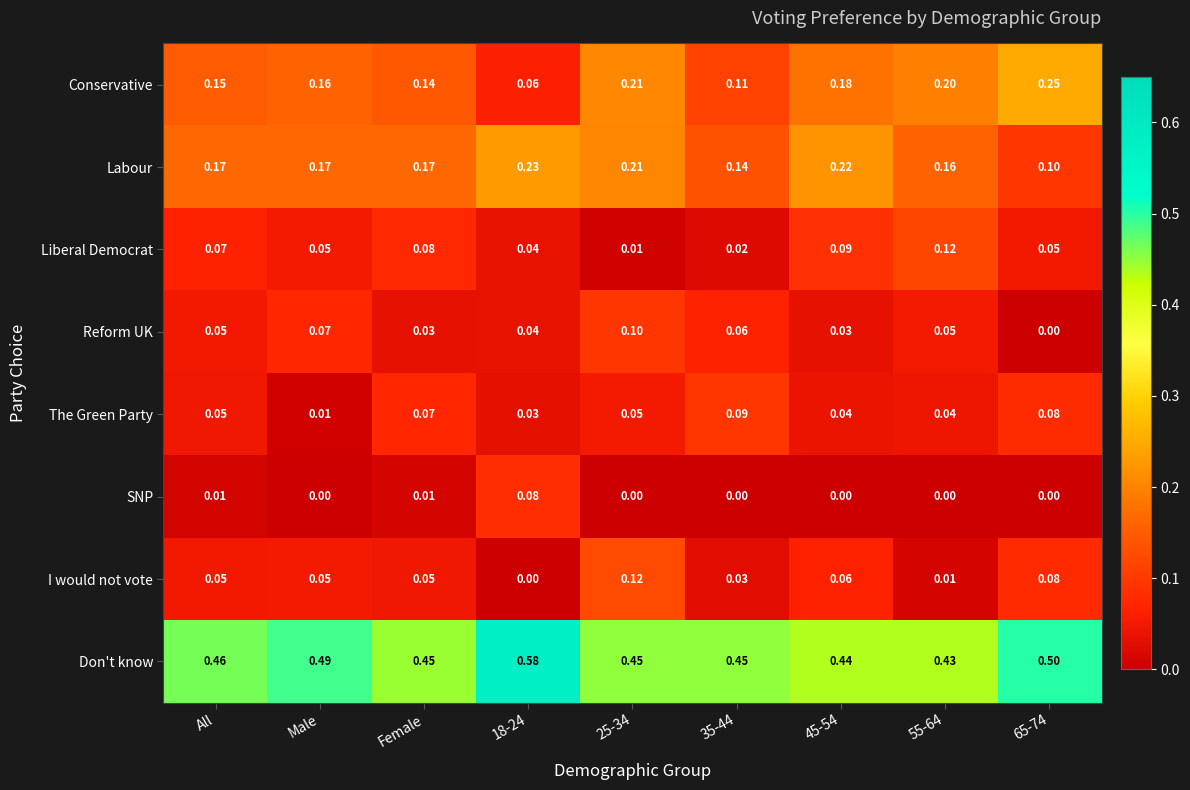

Which series has the widest spread of values?

Conservative